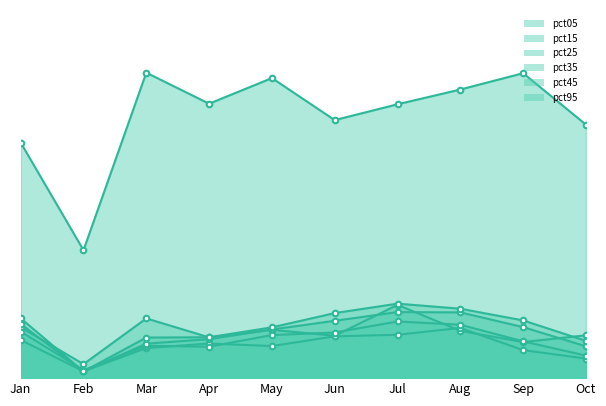

What value does the pct35 series have at Jul?

0.1